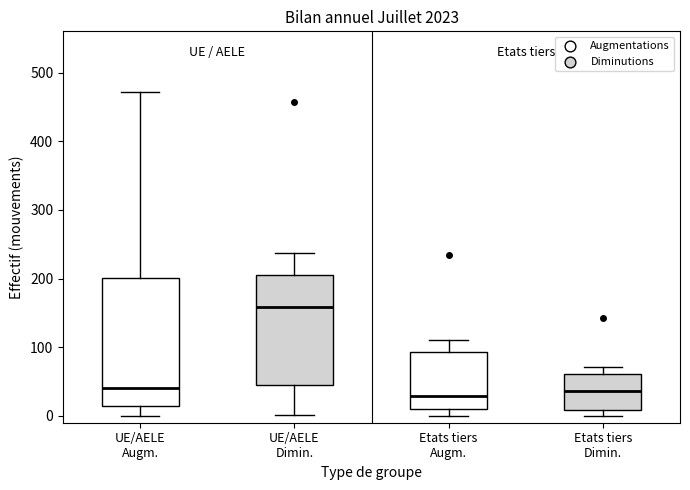

Where does the median line of the box for Etats tiers Dimin. sit on the y-axis? The values are not printed on the chart, so give them approximately, as read against the axis.

40